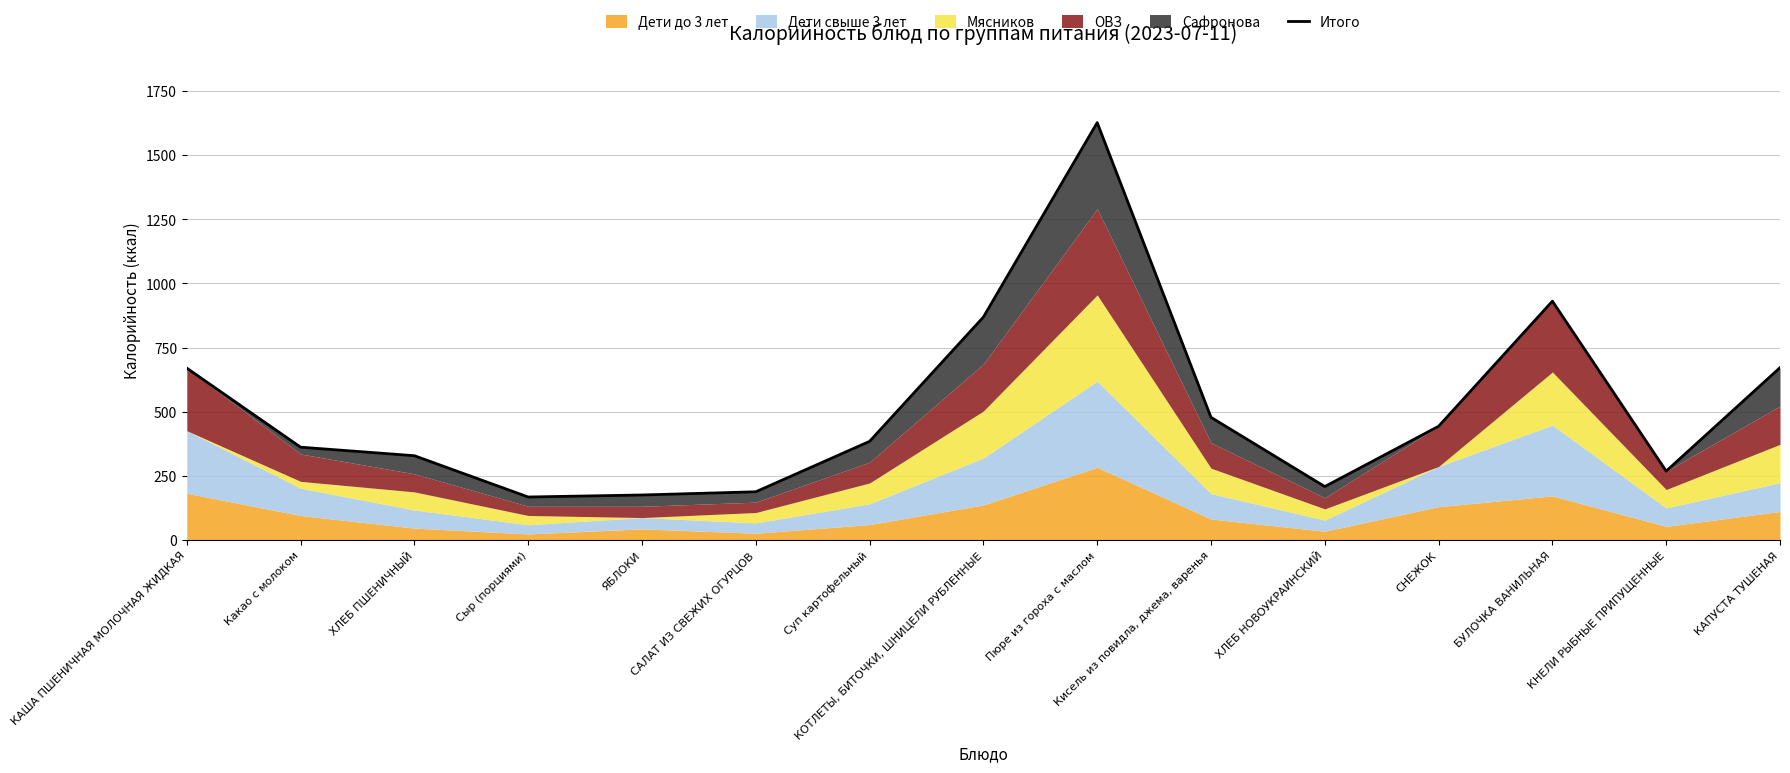

Which has a higher value, Какао с молоком or Сыр (порциями)?

Какао с молоком